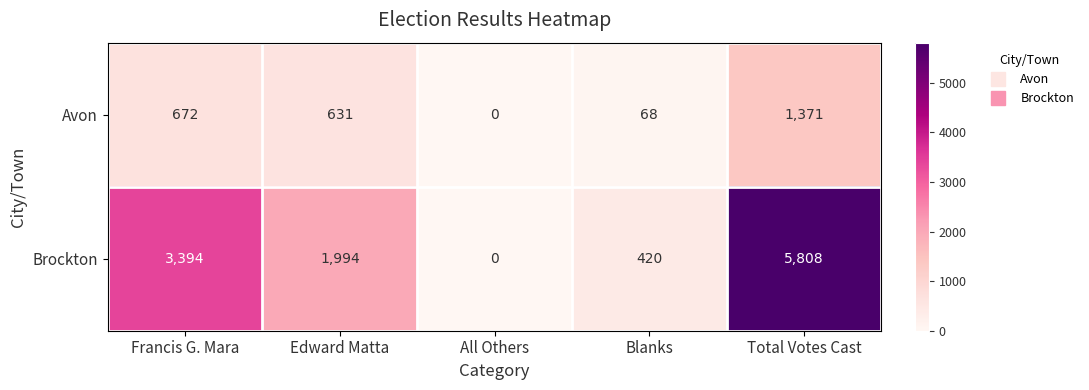

At which label does Avon first exceed 631?

Francis G. Mara